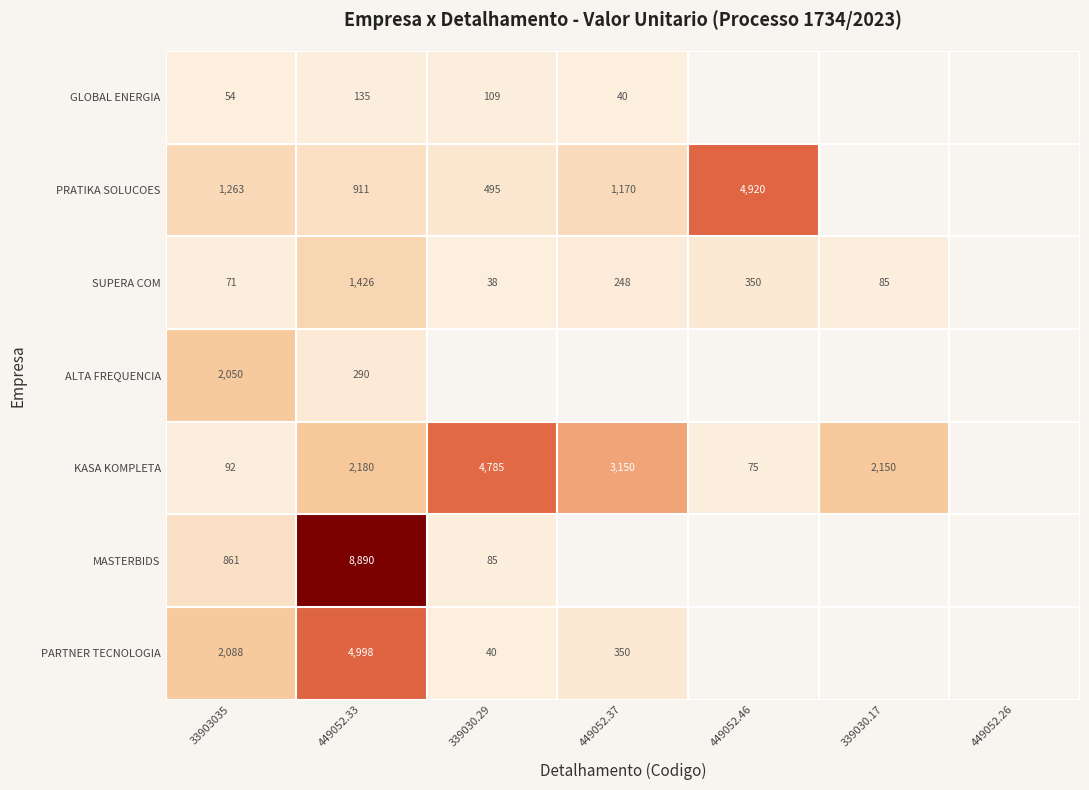

The KASA KOMPLETA series shows 1176 at 339030.17. True or false?

False